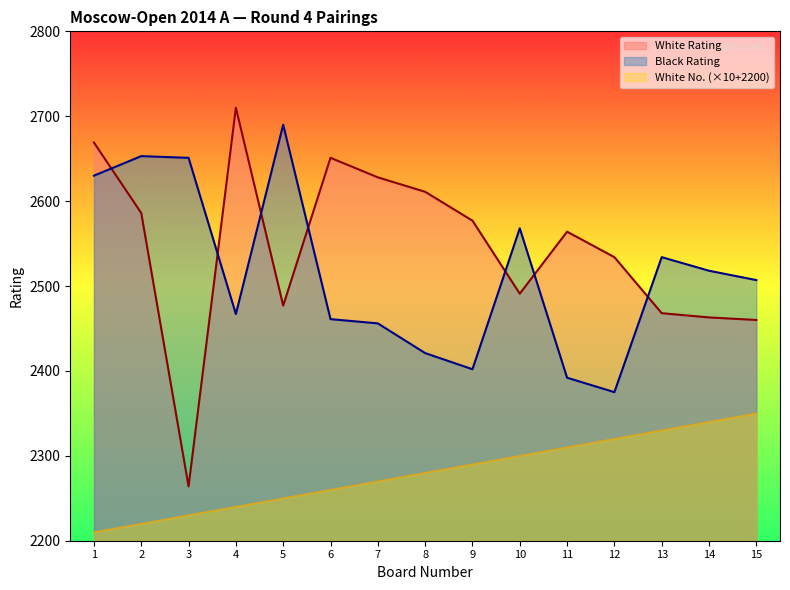

At which category does White Rating reach its first local valley?

3